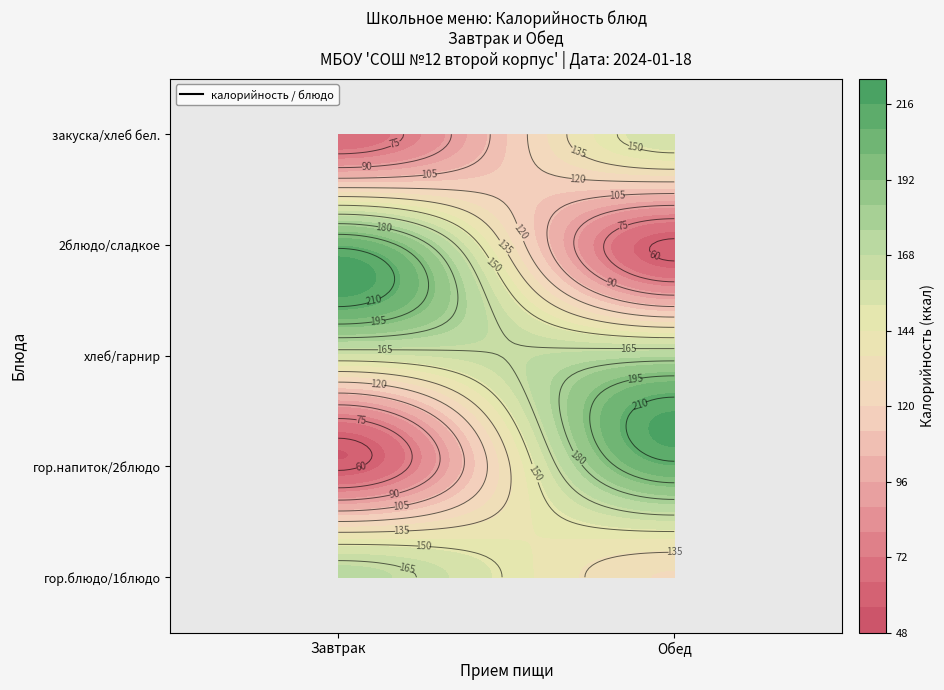

Reading right to left, what are all the values shown in this chart?

Завтрак: 4=66.0	3=207.0	2=157.0	1=58.0	0=171.0
Обед: 4=157.0	3=58.0	2=174.0	1=207.0	0=127.4